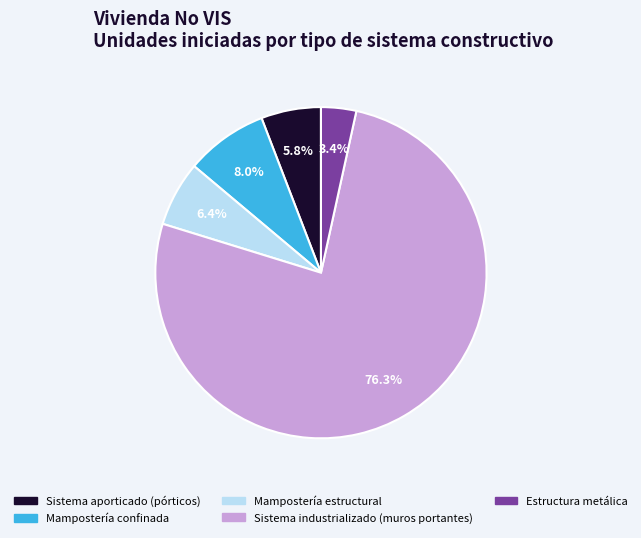

Count the number of slices in the pie.

5